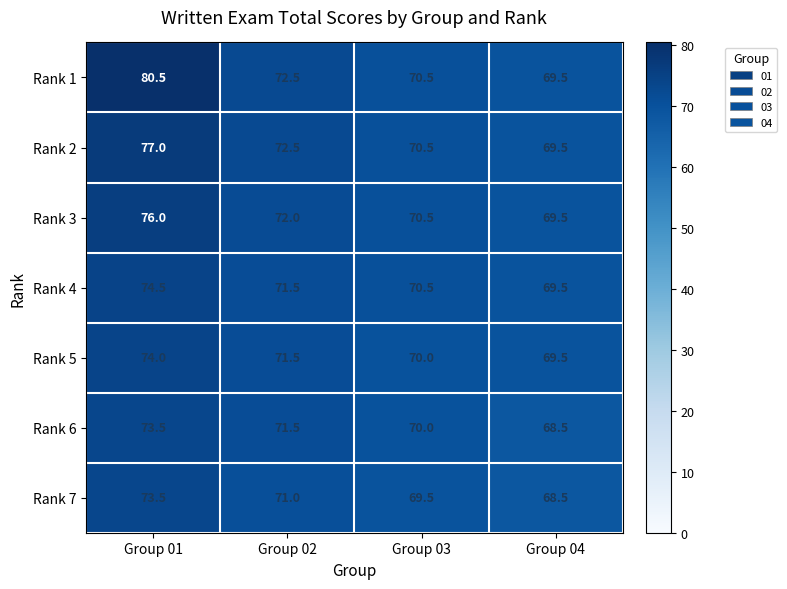

Which series has the largest range (max minus min)?

Rank 1